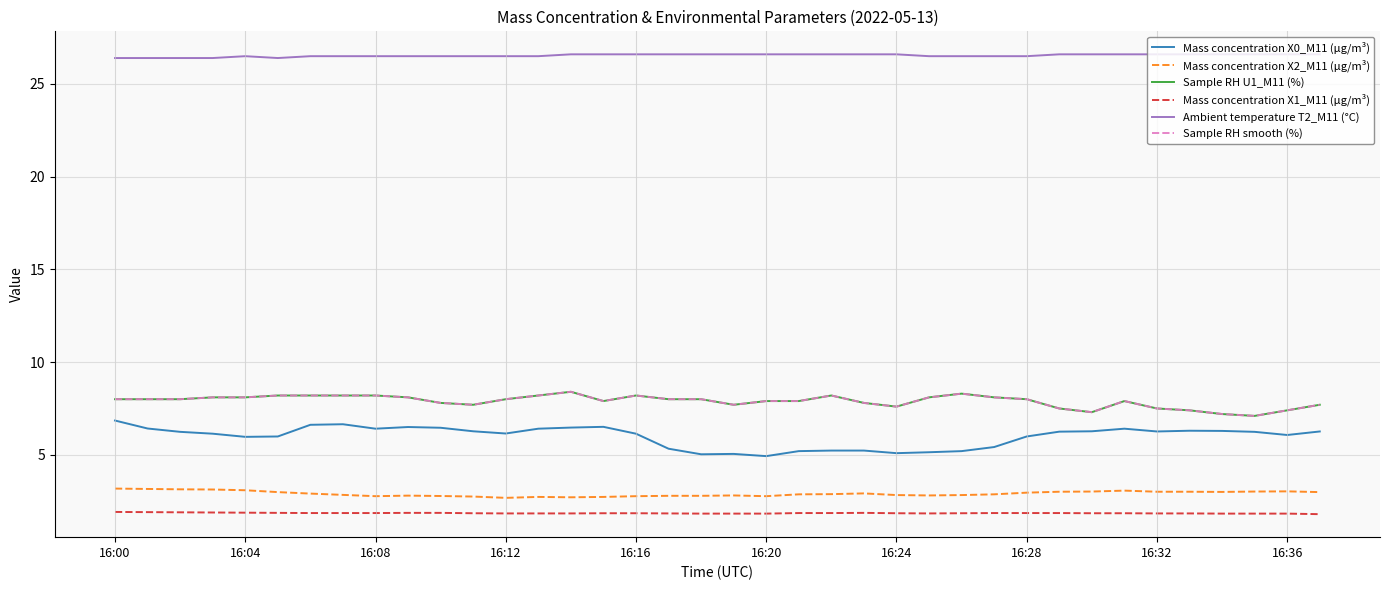

What is the label of the 32nd point from the left?

31